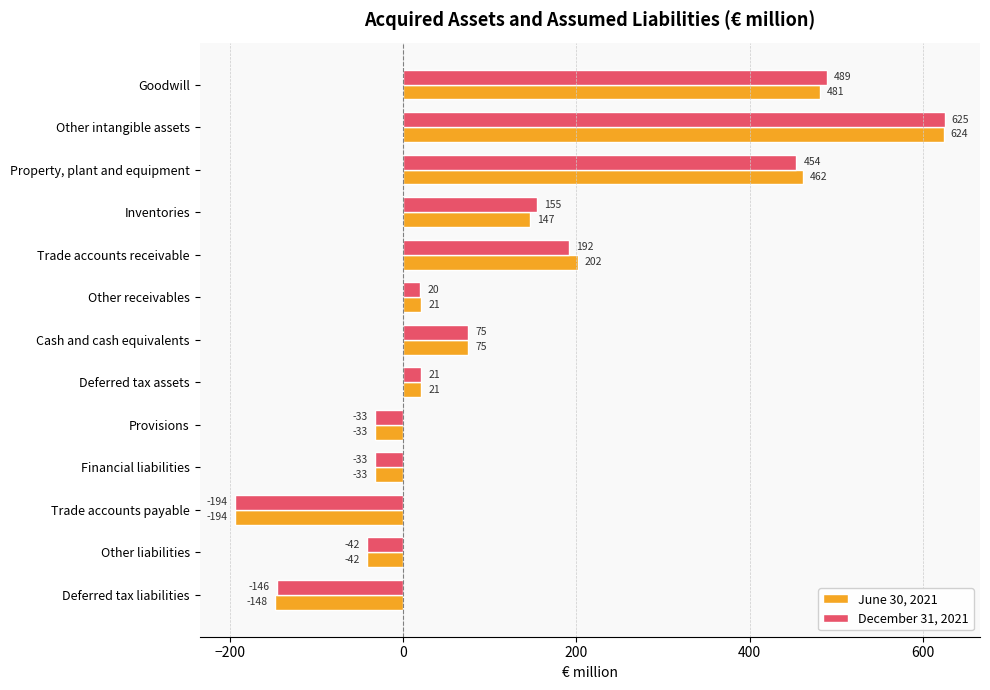

What is the average value of the June 30, 2021 series?

122